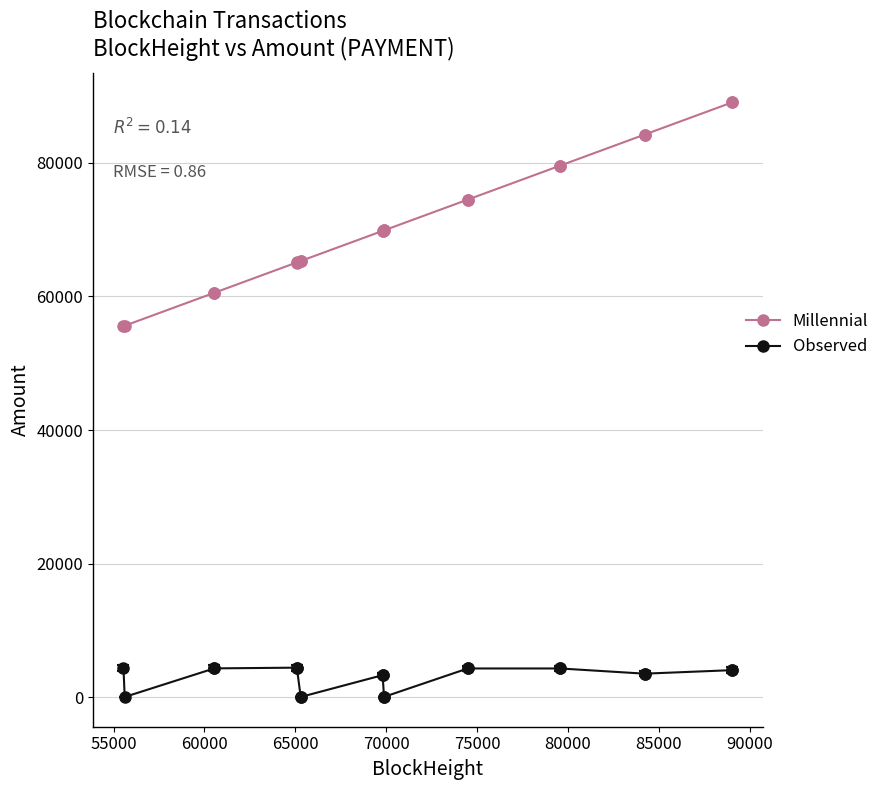

What is the maximum value for Millennial?

89055.0